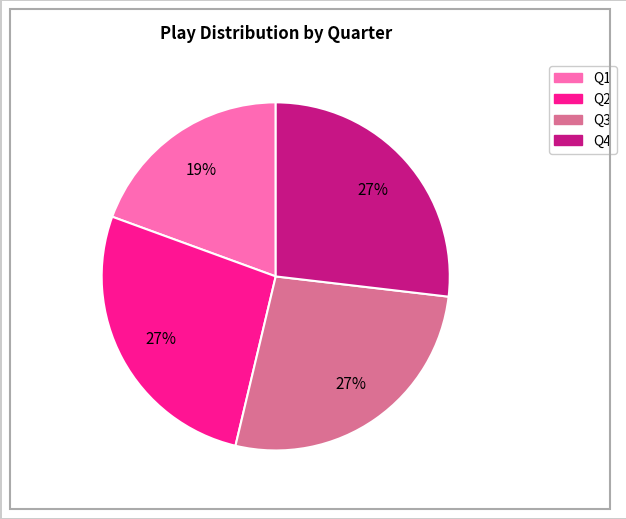

Do Q3 and Q2 together represent more than half of the pie?

Yes